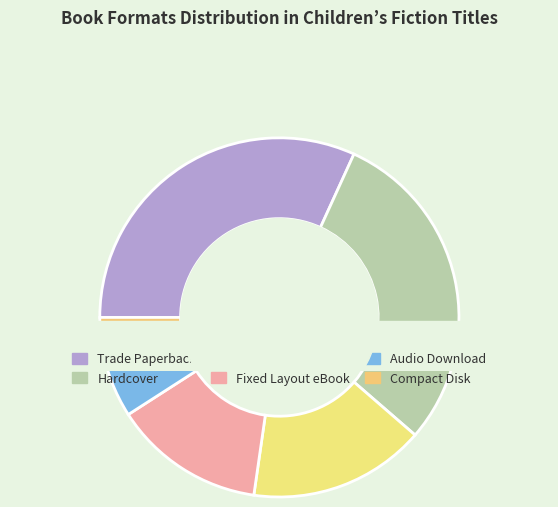

Between Trade Paperback and Hardcover, which is larger?

Trade Paperback